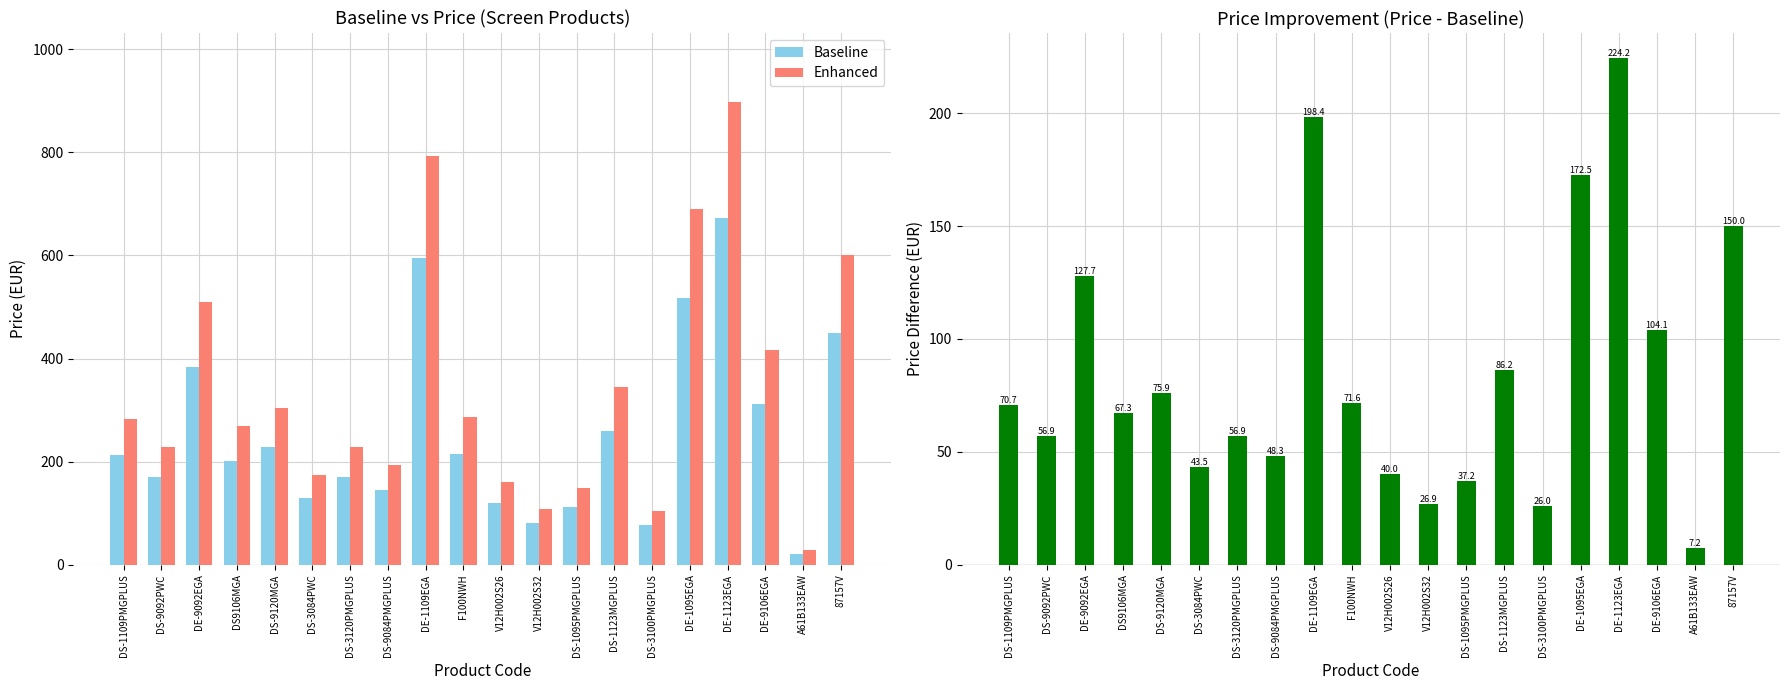

The Price - Baseline series shows 172.5 at DE-1095EGA. True or false?

True